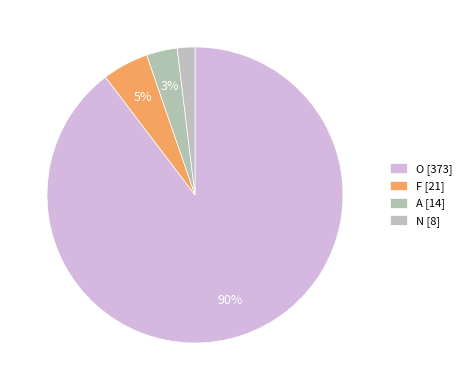

What percentage is the N slice, to the nearest percent?

2%